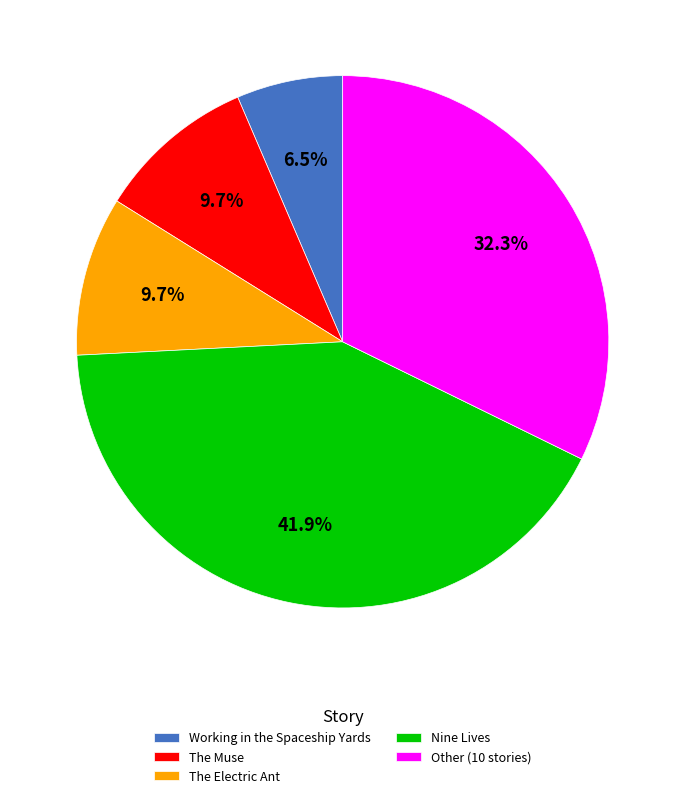

Approximately how many times larger is the value at Other (10 stories) compared to Nine Lives?

0.8